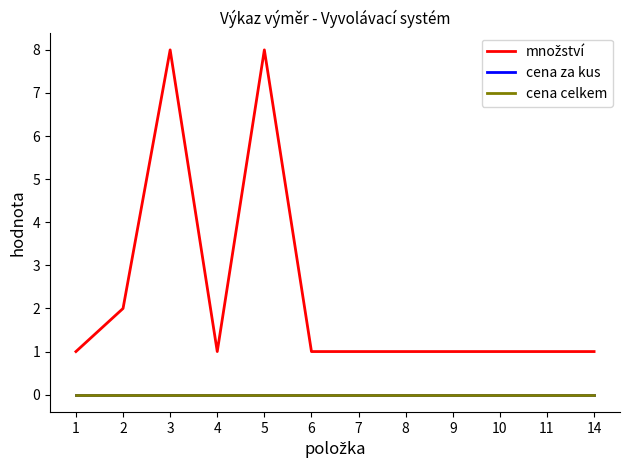

Does the chart display data point markers on the line(s)?

No